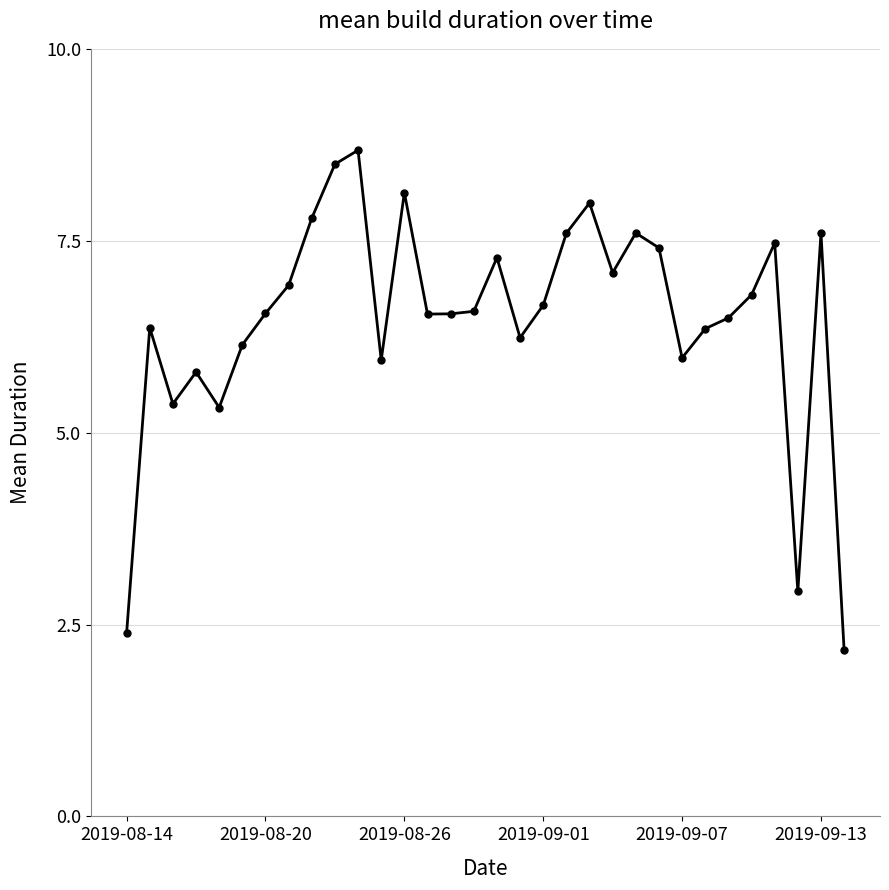

What is the value of the 17th point from the left?

7.3